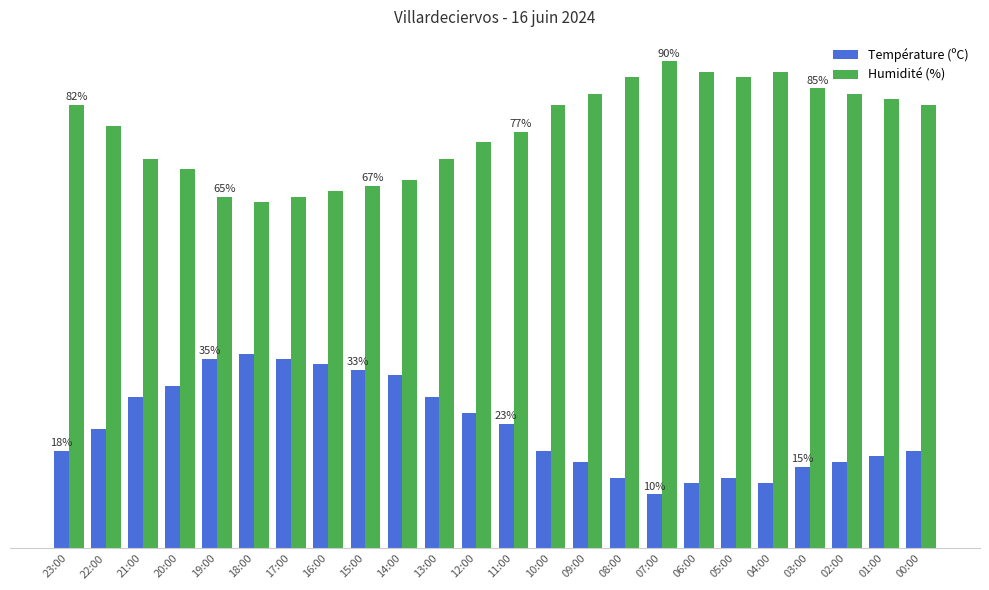

What are all the series names shown in the legend?

Température (ºC), Humidité (%)